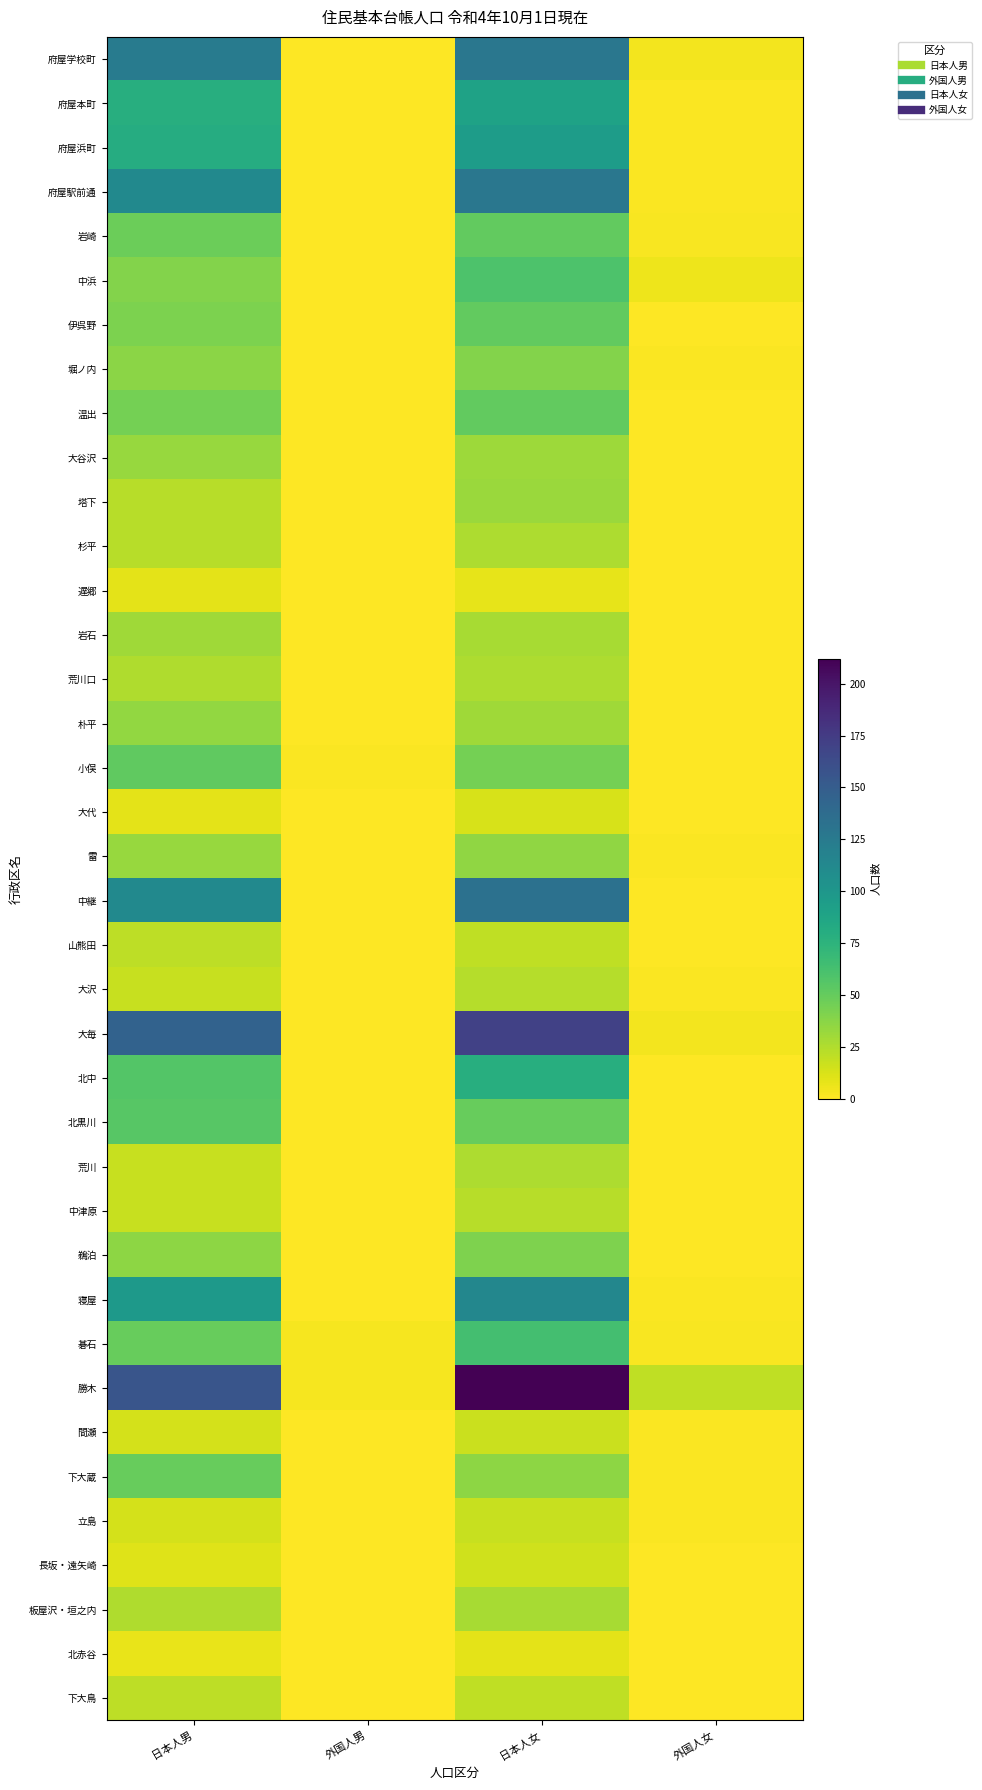

At which category does the chart reach its minimum across all series?

外国人男